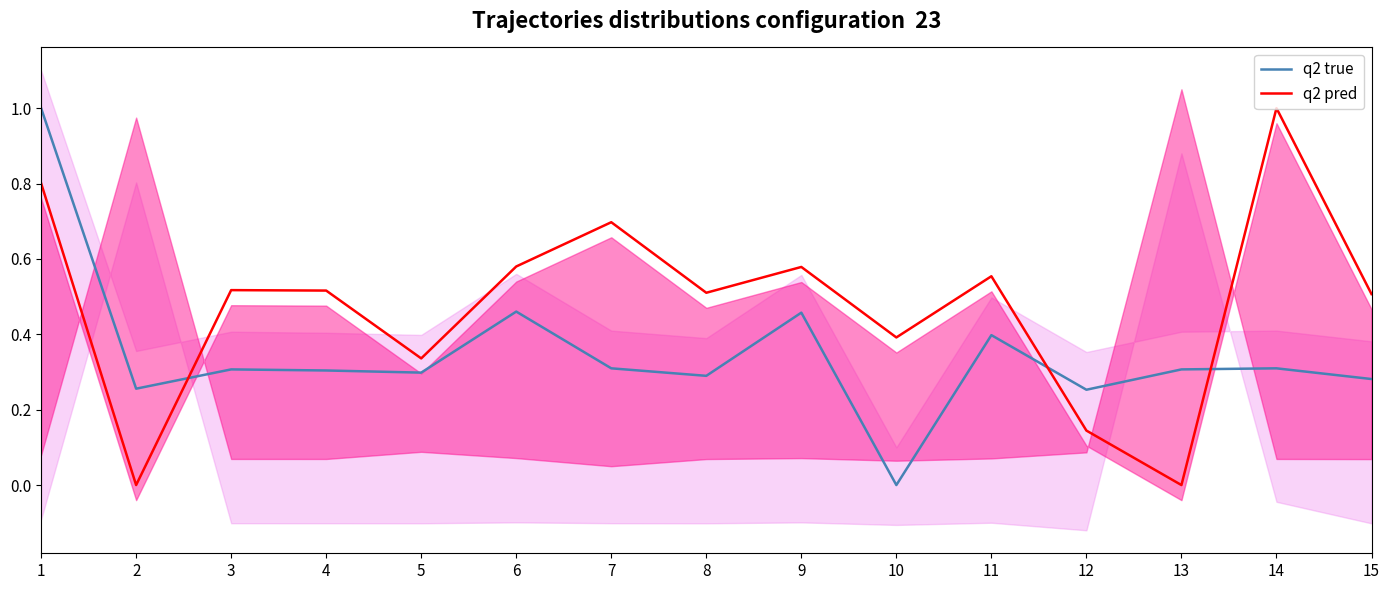

In q2 pred, how many points are higher than both neighbors (excluding endpoints)?

5